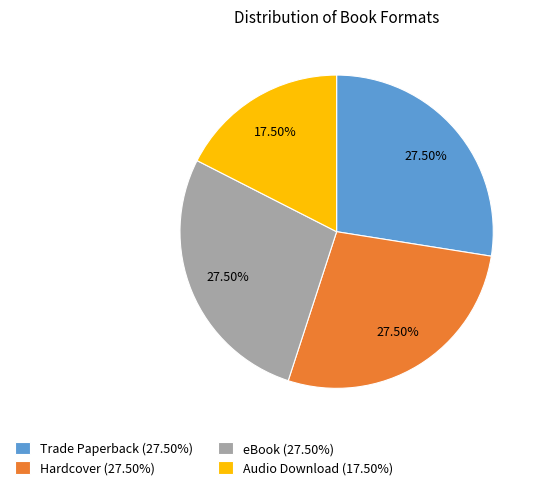

What portion of the pie excludes eBook?

72.5%